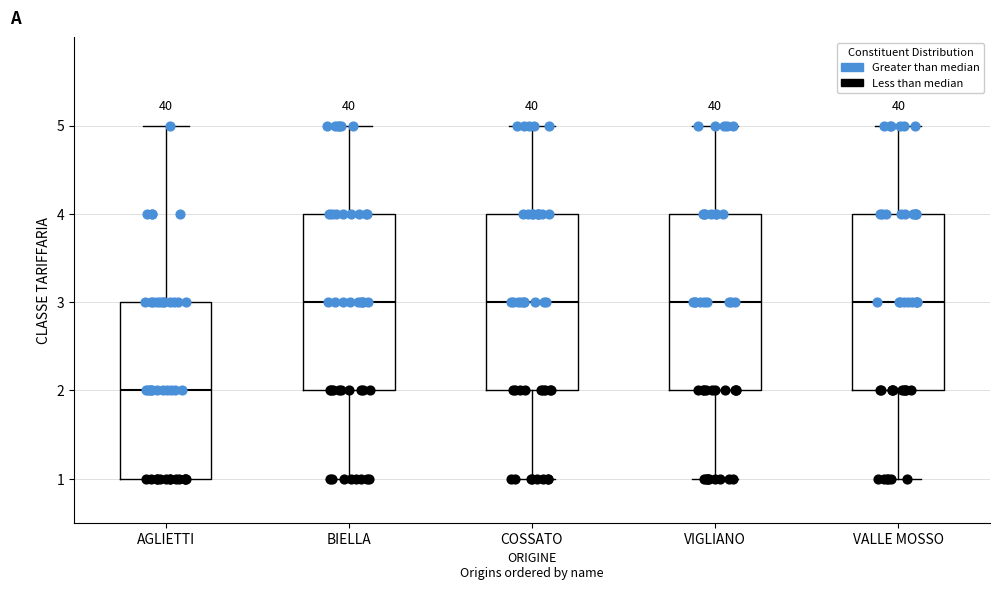

Where does the median line of the box for VIGLIANO sit on the y-axis? The values are not printed on the chart, so give them approximately, as read against the axis.

3